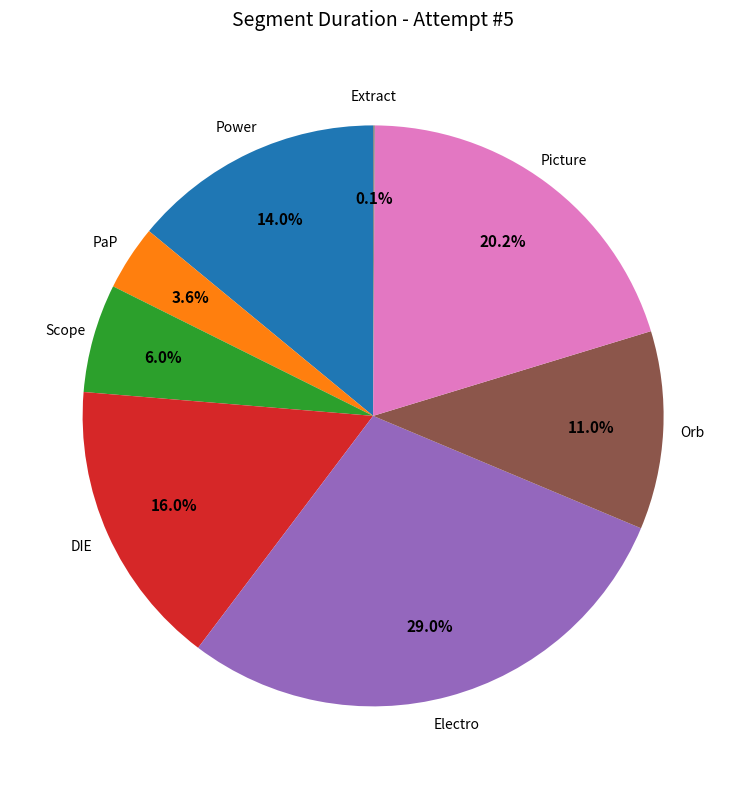

True or false: Orb accounts for 11% of the total.

True